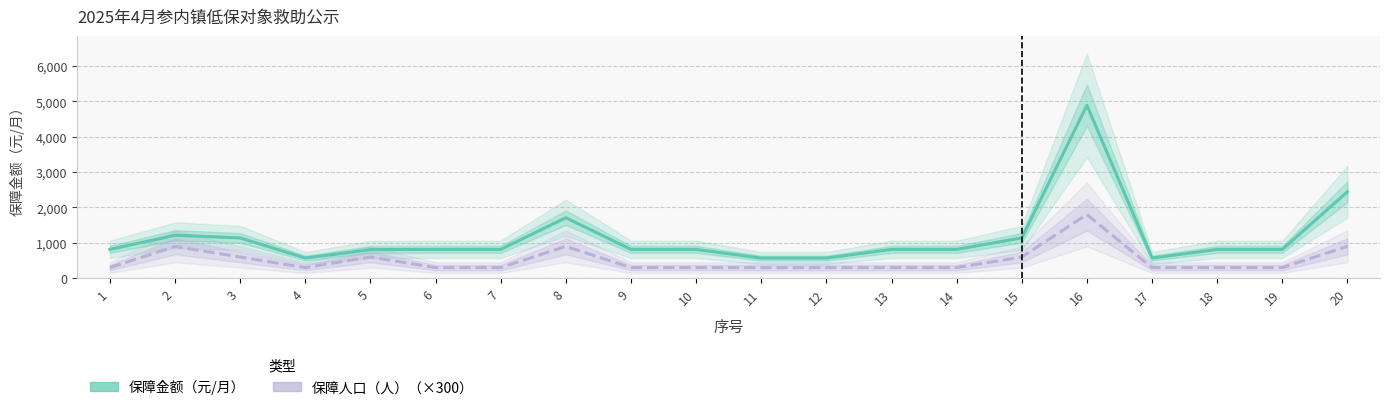

What is the average value of the 保障人口（人） series?

510